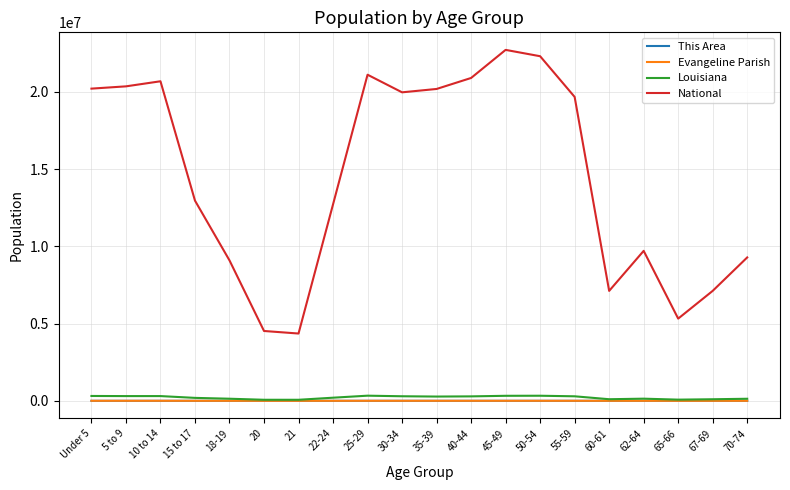

What is the maximum value for Louisiana?

332925